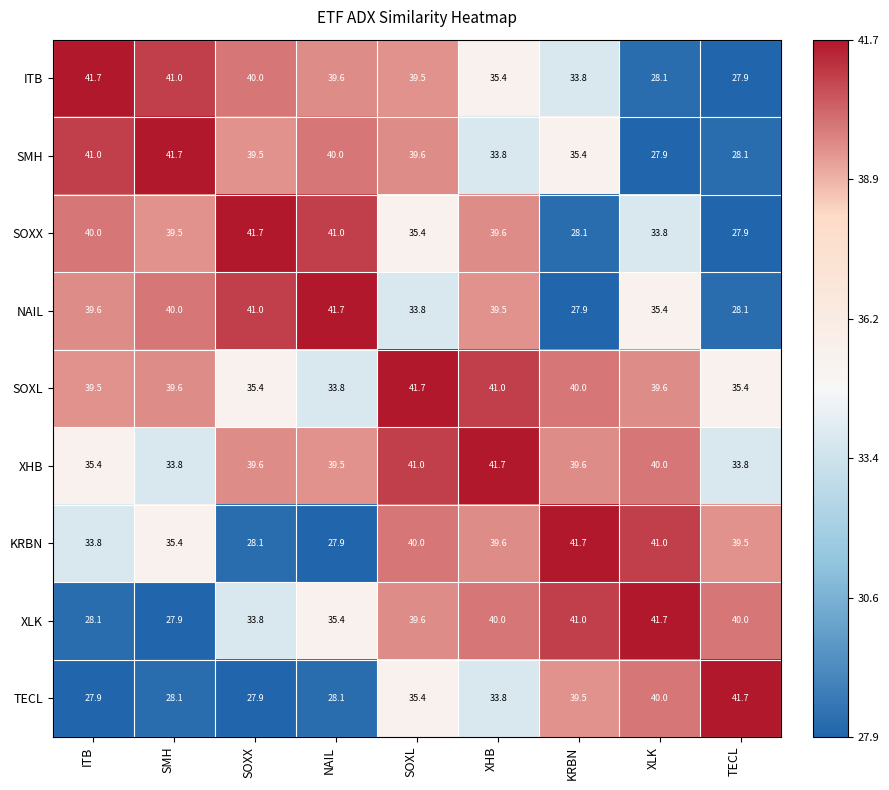

Rank the categories by ITB value from highest to lowest.

ITB, SMH, SOXX, NAIL, SOXL, XHB, KRBN, XLK, TECL